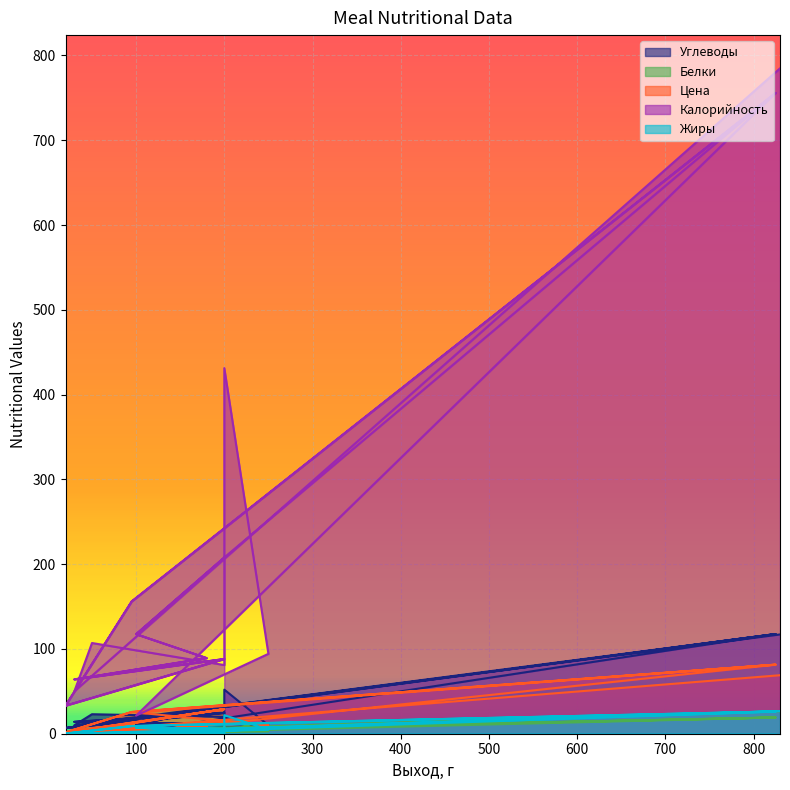

Reading left to right, what are all the values shown in this chart?

Углеводы: 200=33.0	100=10.4	180=11.8	30=14.0	200=24.5	20=6.8	95=17.0	825=117.6	200=33.0	100=10.4	180=11.8	30=14.0	200=24.5	20=6.8	95=17.0	825=117.6	100=2.3	250=10.0	200=52.0	200=19.8	50=23.0	30=10.0	830=117.1
Белки: 200=5.8	100=3.0	180=3.0	30=2.3	200=0.8	20=1.3	95=3.0	825=19.1	200=5.8	100=3.0	180=3.0	30=2.3	200=0.8	20=1.3	95=3.0	825=19.1	100=0.7	250=2.7	200=16.7	200=0.5	50=4.0	30=2.0	830=26.6
Цена: 200=12.4	100=2.7	180=8.2	30=1.9	200=29.0	20=1.6	95=25.6	825=81.5	200=12.4	100=2.7	180=8.2	30=1.9	200=29.0	20=1.6	95=25.6	825=81.5	100=25.0	250=10.1	200=13.5	200=15.4	50=2.9	30=2.1	830=69.0
Калорийность: 200=207.9	100=117.4	180=89.2	30=64.1	200=88.1	20=33.1	95=156.0	825=755.8	200=207.9	100=117.4	180=89.2	30=64.1	200=88.1	20=33.1	95=156.0	825=755.8	100=21.3	250=94.2	200=431.2	200=81.0	50=107.0	30=50.0	830=784.8
Жиры: 200=5.8	100=7.2	180=3.0	30=0.3	200=0.8	20=0.2	95=9.0	825=26.3	200=5.8	100=7.2	180=3.0	30=0.3	200=0.8	20=0.2	95=9.0	825=26.3	100=0.1	250=4.8	200=21.9	200=0.0	50=0.0	30=0.0	830=26.8